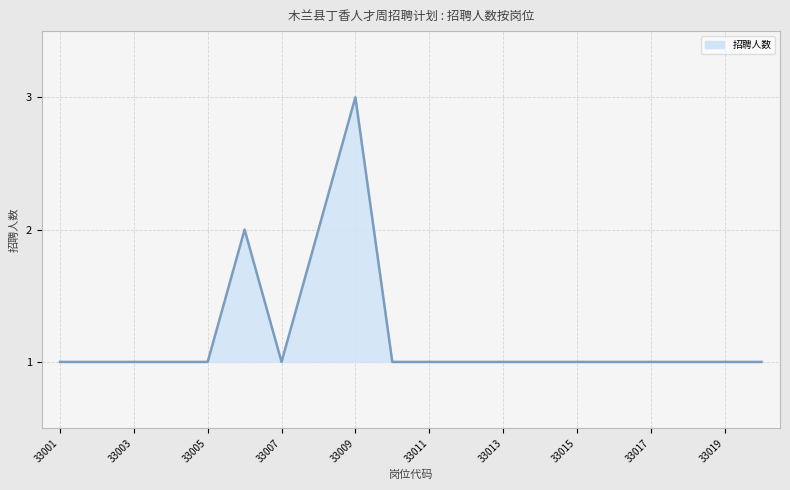

Approximately how many times larger is the value at 33001 compared to 33011?

1.0